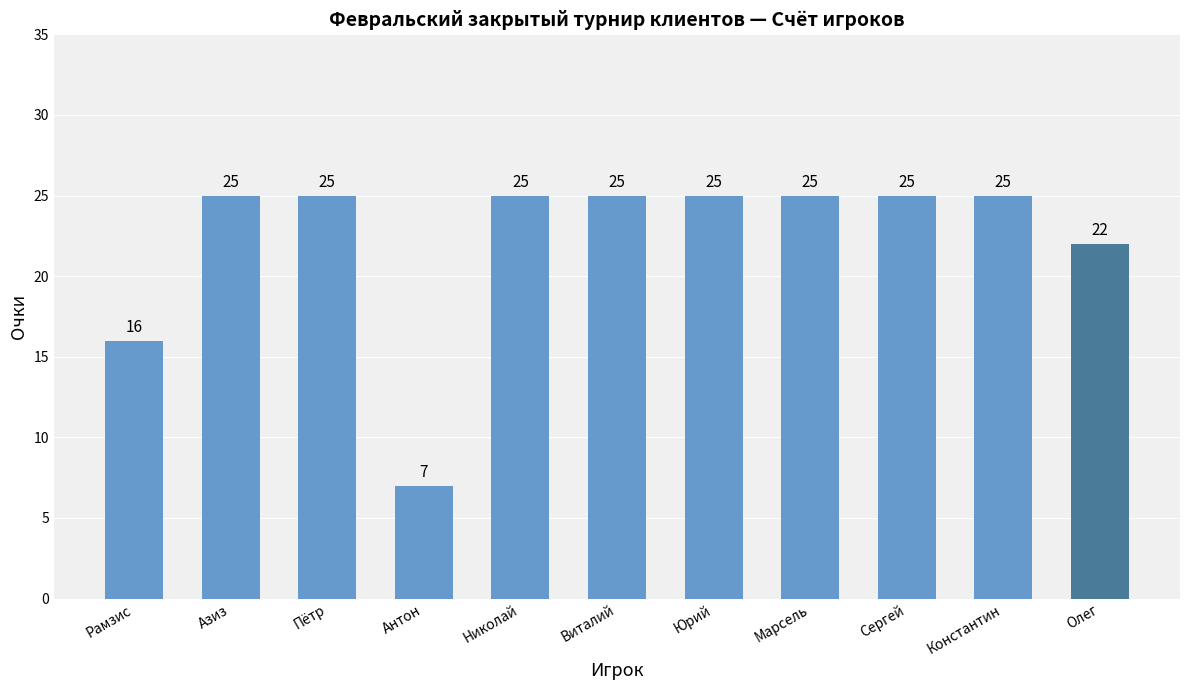

Reading right to left, list all the values displayed in this chart.

Олег=22	Константин=25	Сергей=25	Марсель=25	Юрий=25	Виталий=25	Николай=25	Антон=7	Пётр=25	Азиз=25	Рамзис=16